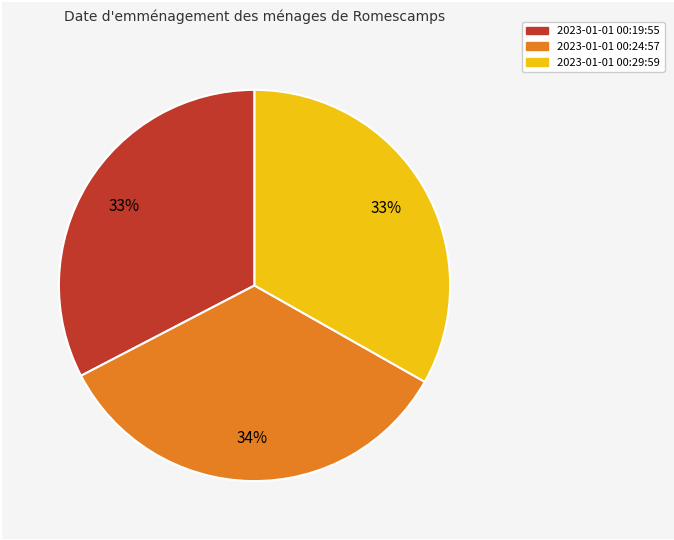

To the nearest percent, what is the average slice percentage?

33%